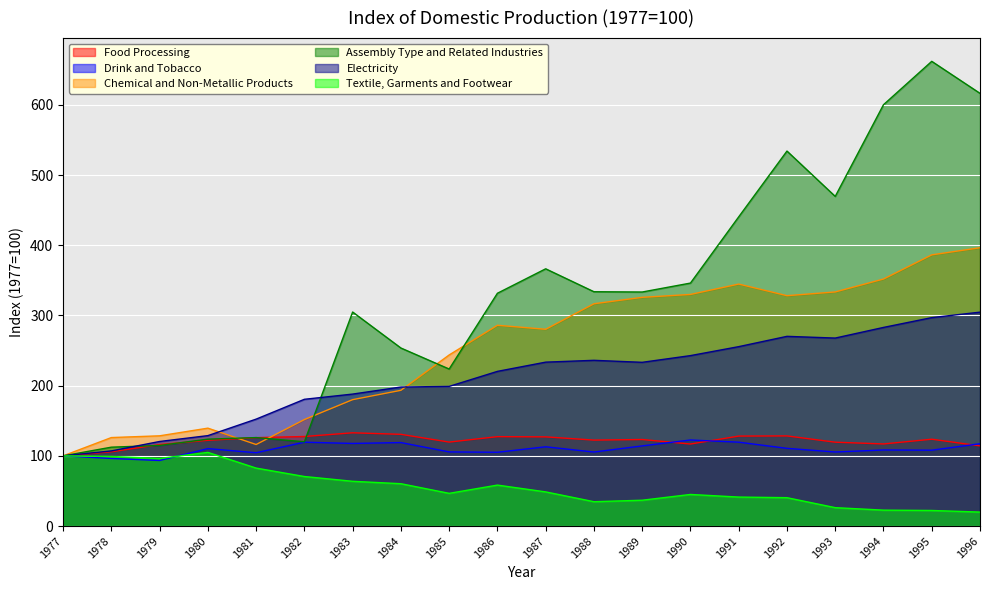

Where do Textile, Garments and Footwear and Drink and Tobacco first cross each other?

1979 and 1980